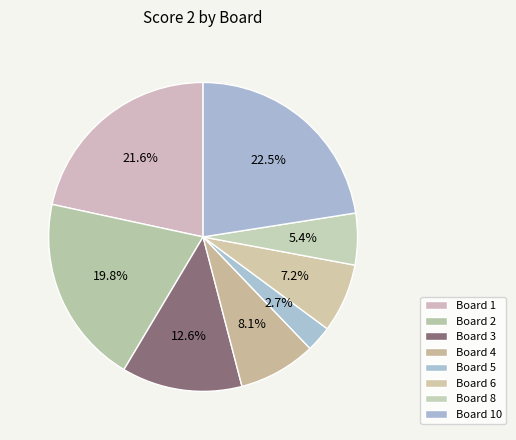

How many segments does this pie chart have?

8